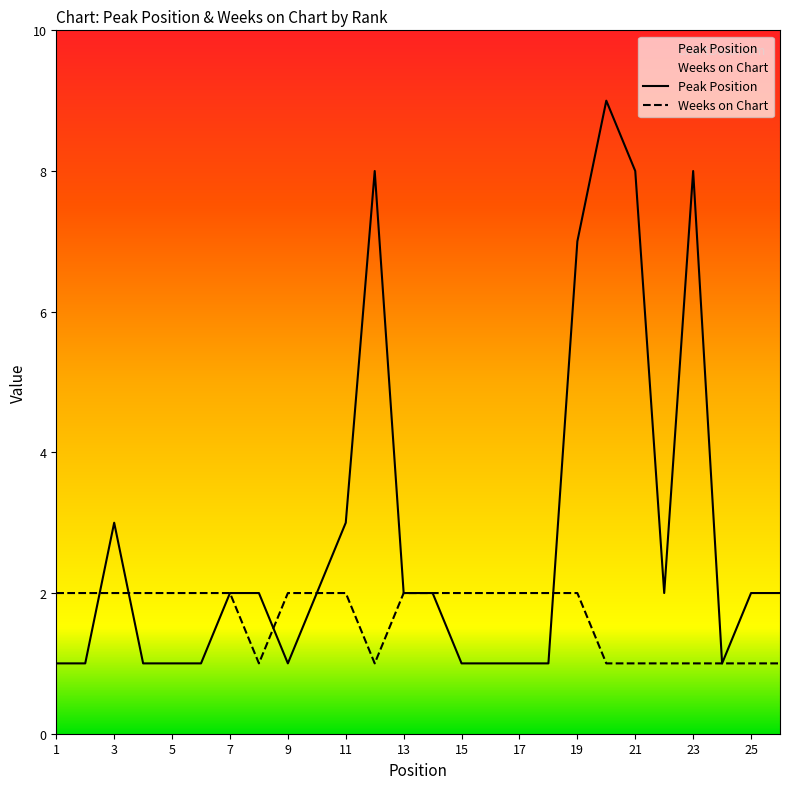

How many distinct data groups are displayed?

2